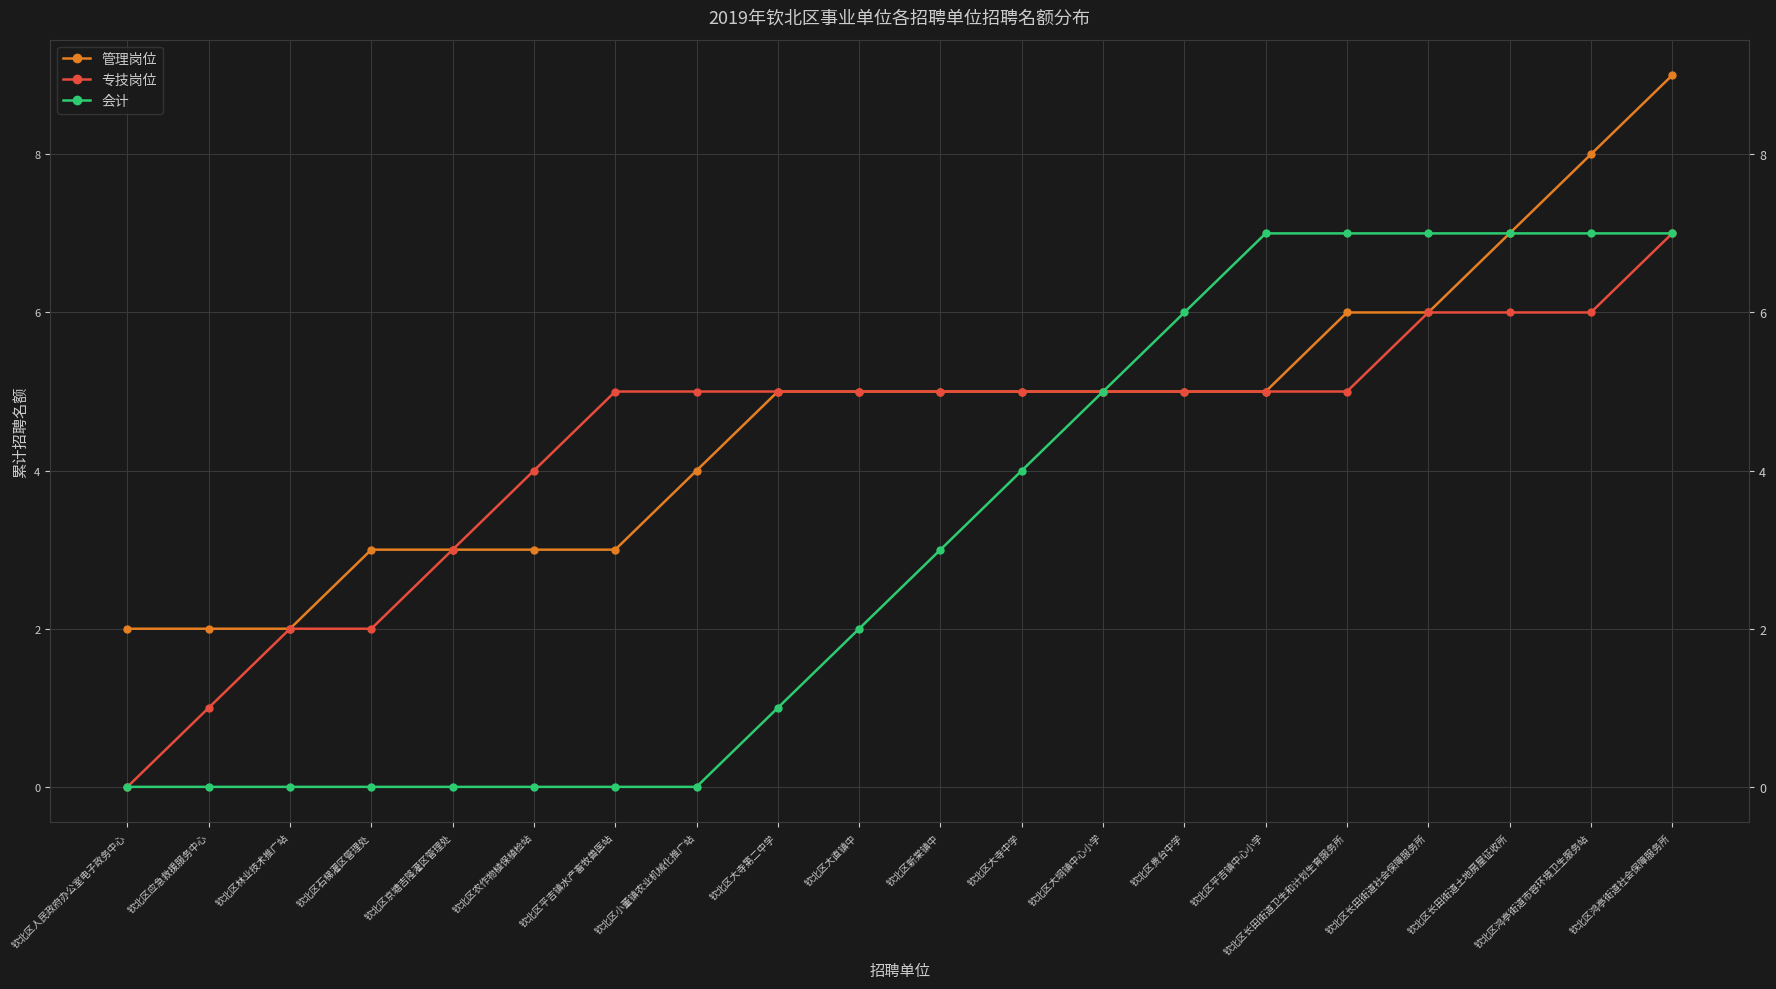

At how many categories does at least one series exceed 5?

7